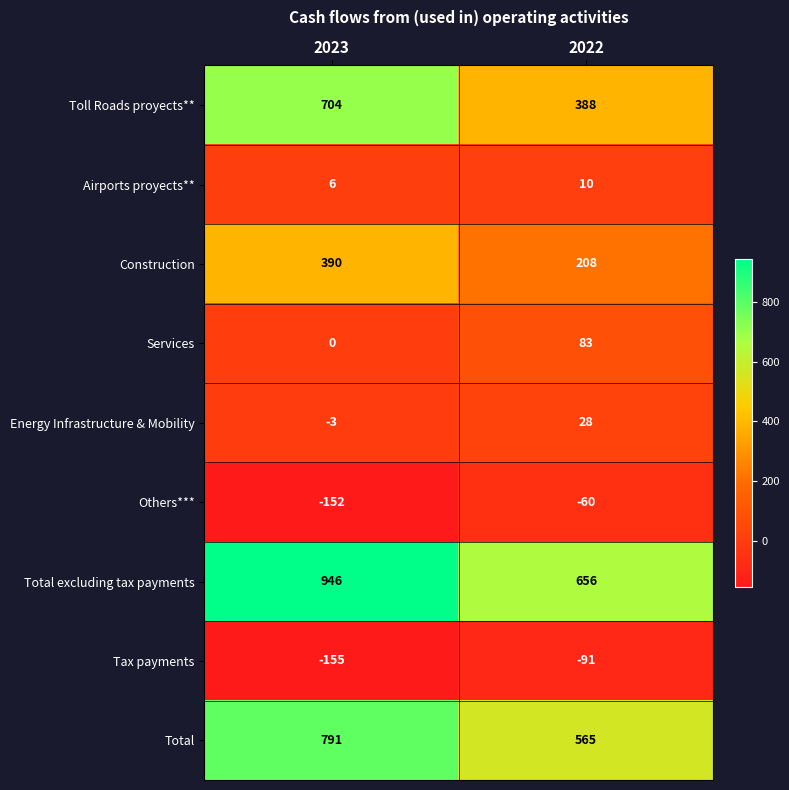

What is the difference between the Total excluding tax payments values at 2022 and 2023?

290